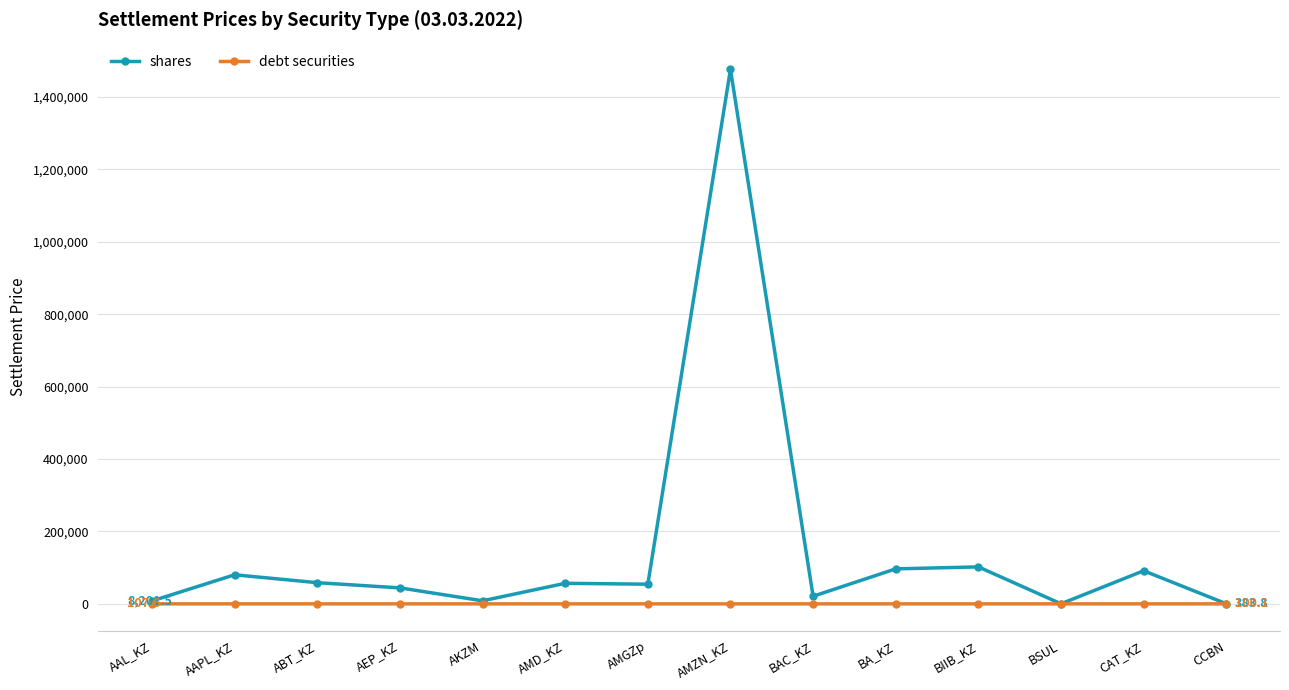

Is the value of debt securities at AEP_KZ greater than the value of shares at CAT_KZ?

No